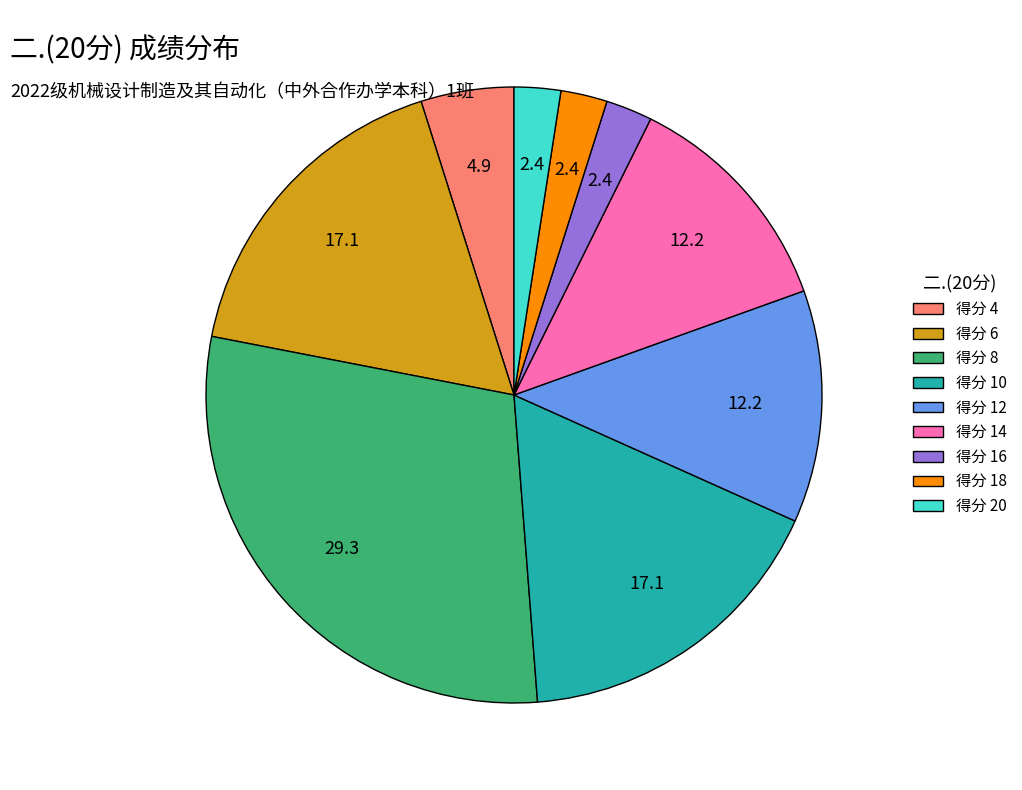

Approximately how many times larger is the value at 得分 6 compared to 得分 4?

3.5